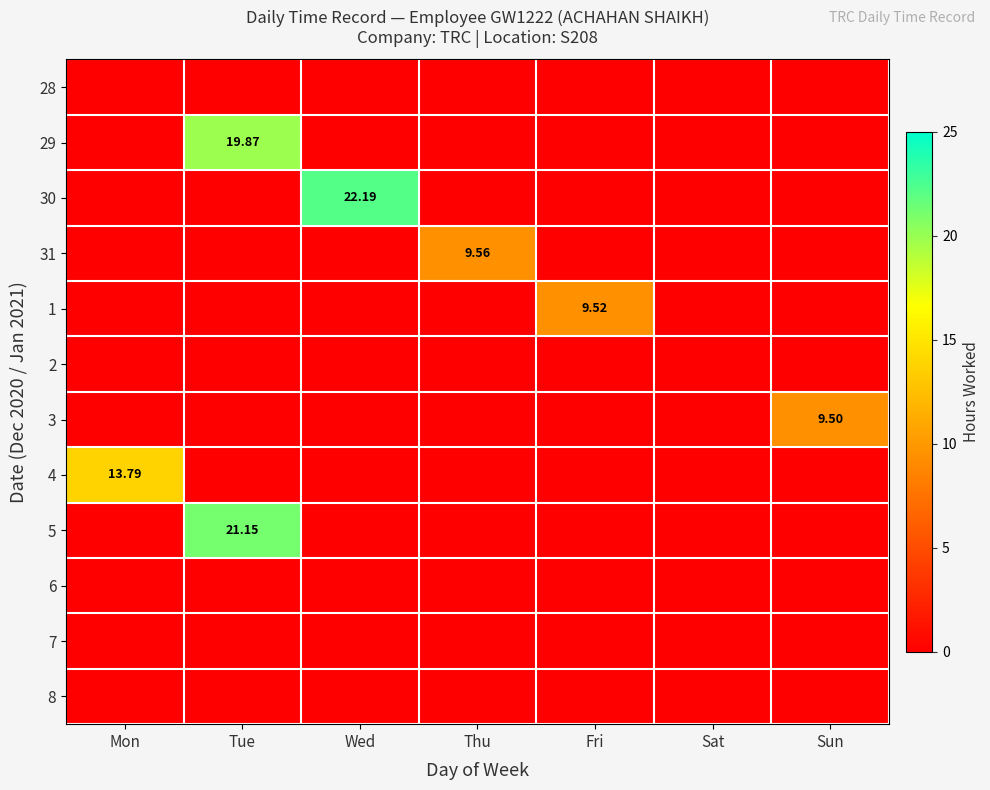

What is the sum of all 1 values?

9.5